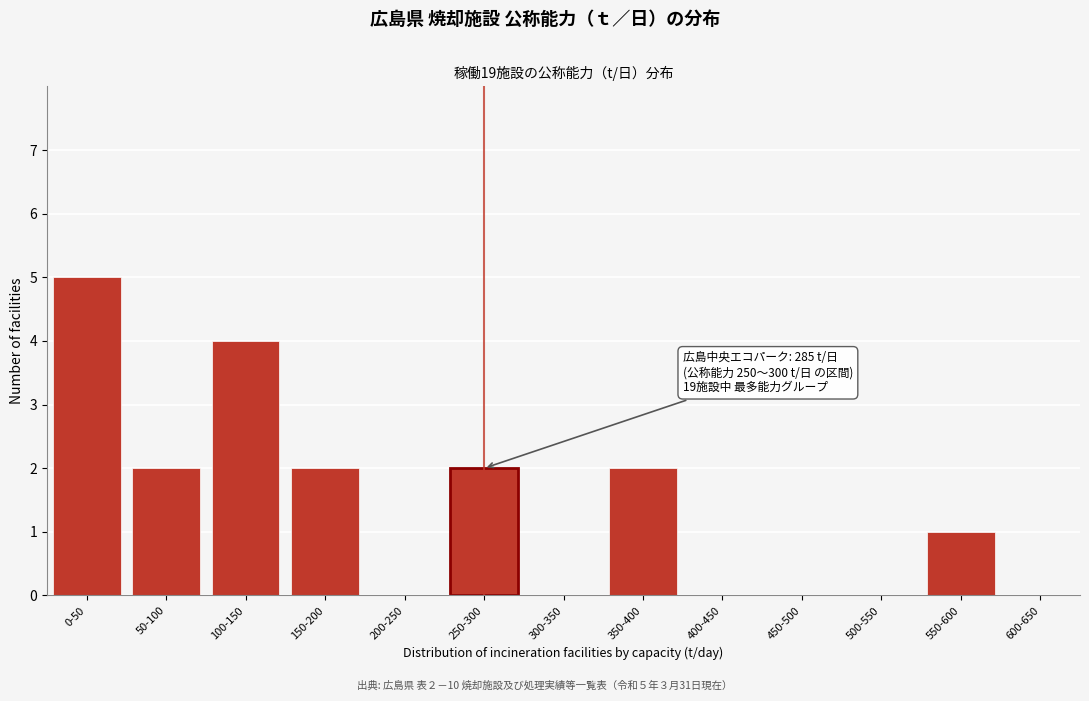

Reading right to left, extract all data points from this chart.

600-650=0	550-600=1	500-550=0	450-500=0	400-450=0	350-400=2	300-350=0	250-300=2	200-250=0	150-200=2	100-150=4	50-100=2	0-50=5